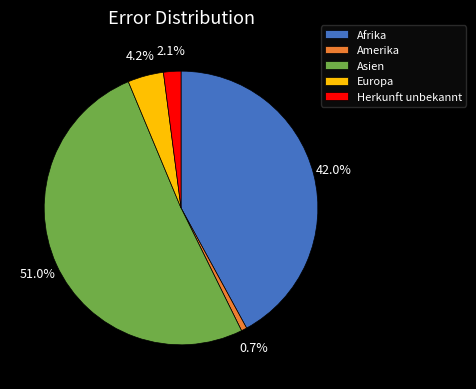

To the nearest percent, what is the average slice percentage?

20%